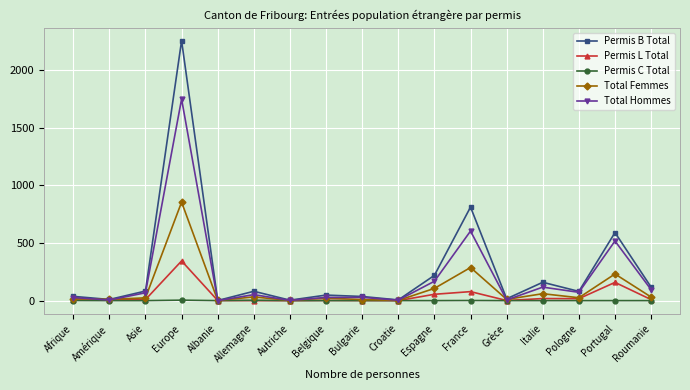

How many lines are shown in the chart?

5